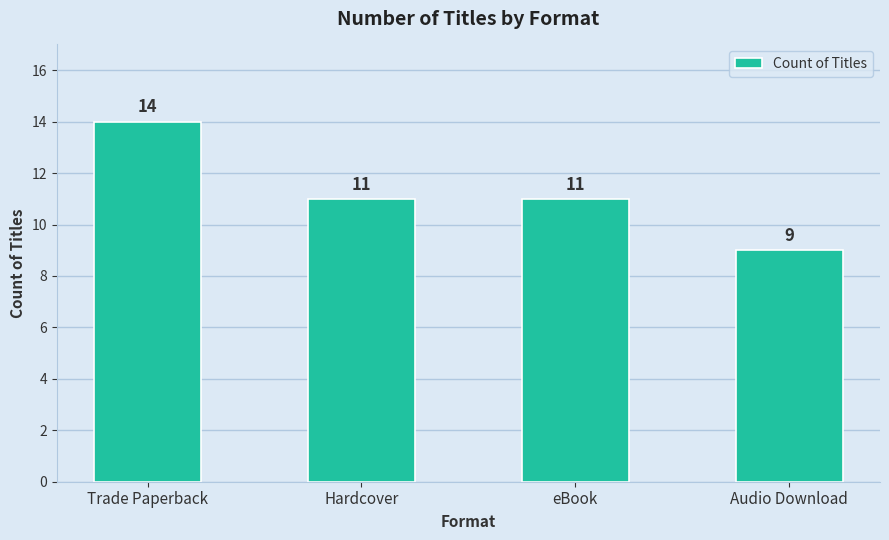

The value at Audio Download is 9. True or false?

True